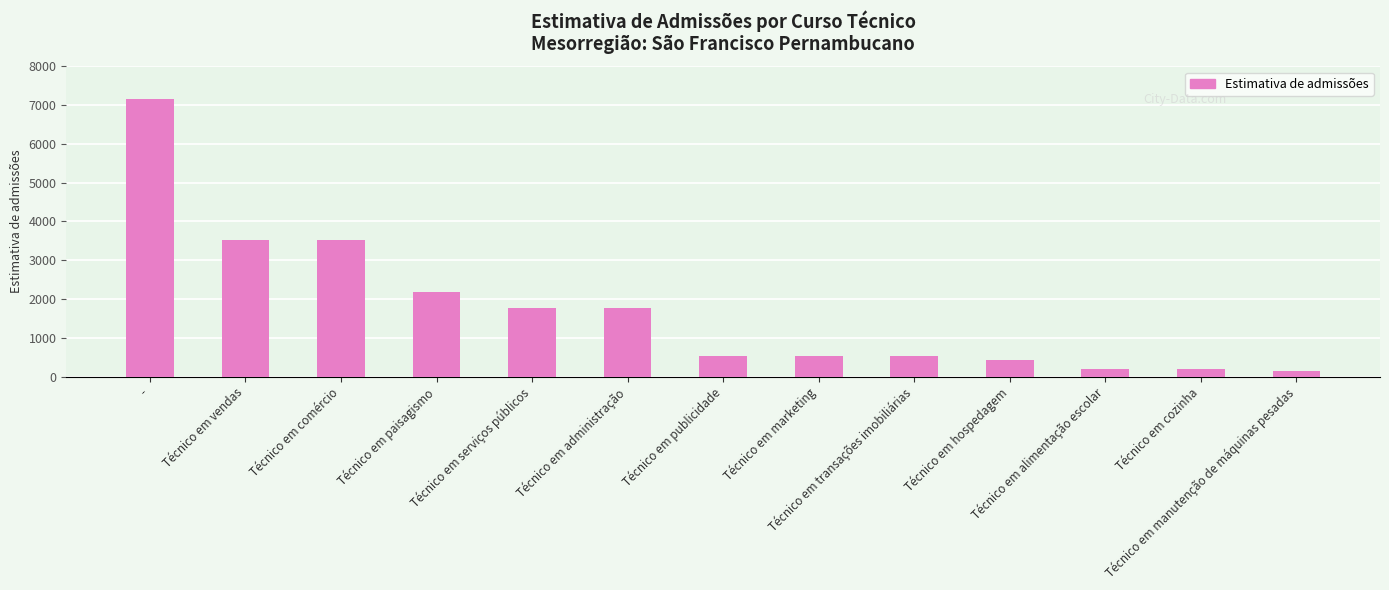

Reading left to right, transcribe all the data shown in this chart.

7162.2	3525.5	3525.5	2192.7	1772.7	1772.7	527.8	527.8	527.8	417.8	197.5	197.5	150.3